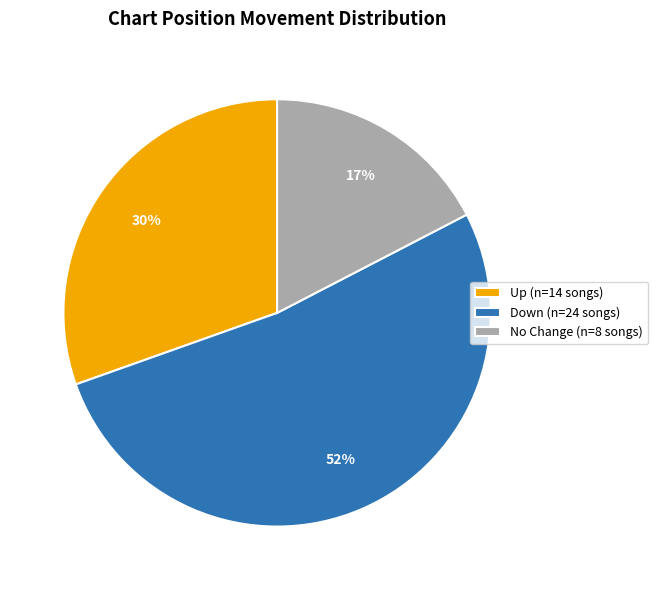

What percentage is the No Change (n=8 songs) slice, to the nearest percent?

17%